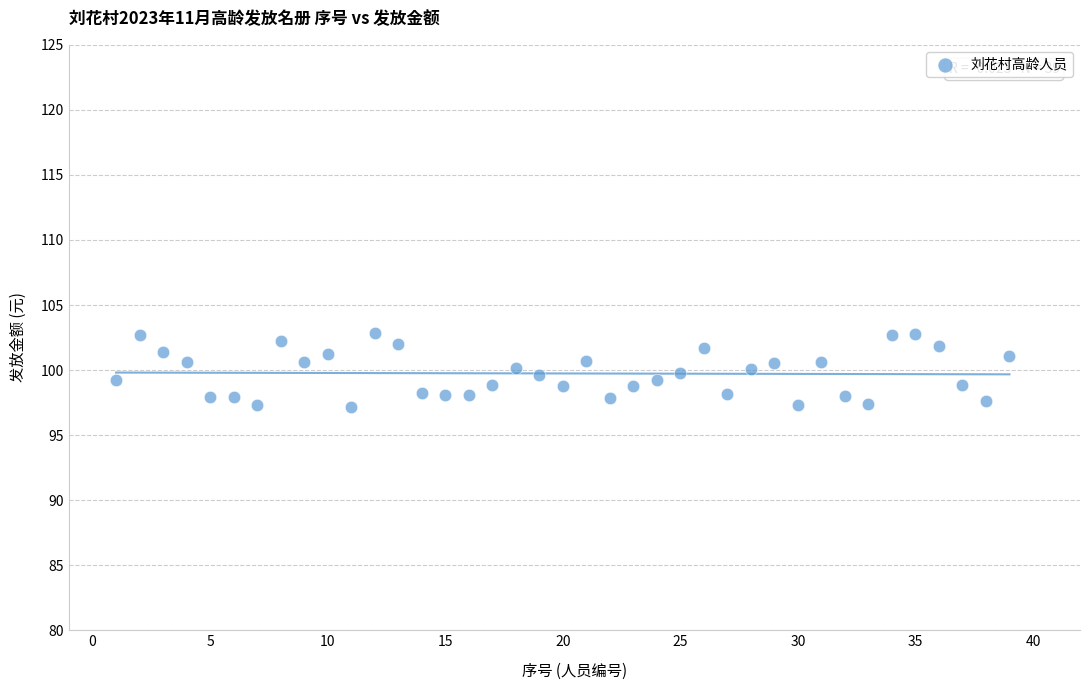

What is the range of Y values (max minus min)?

5.7